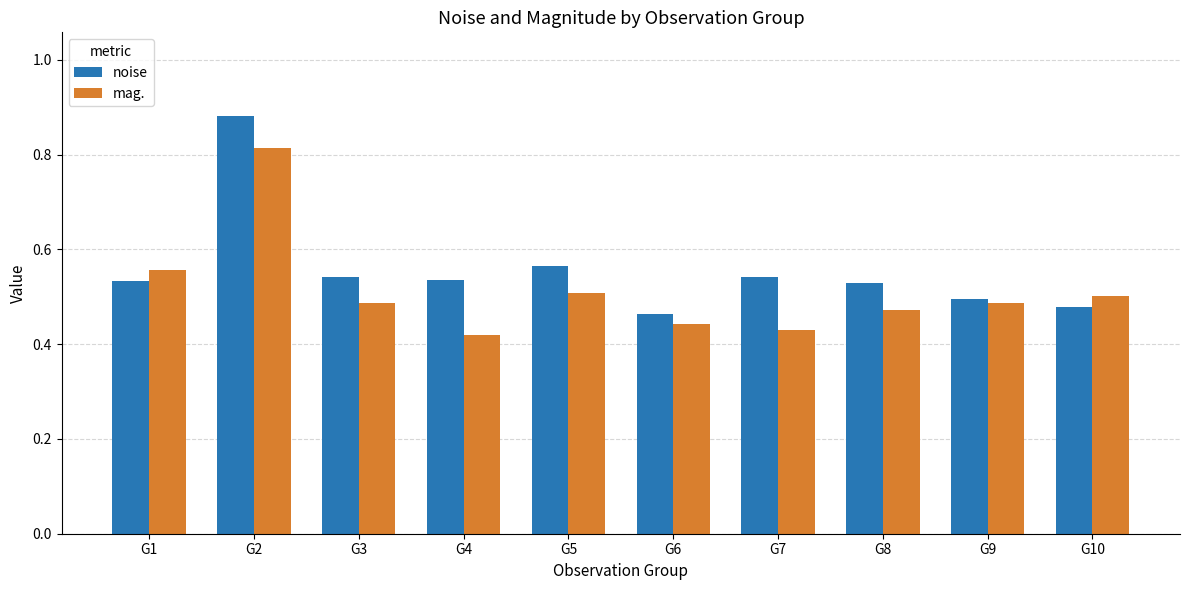

What are all the series names shown in the legend?

noise, mag.